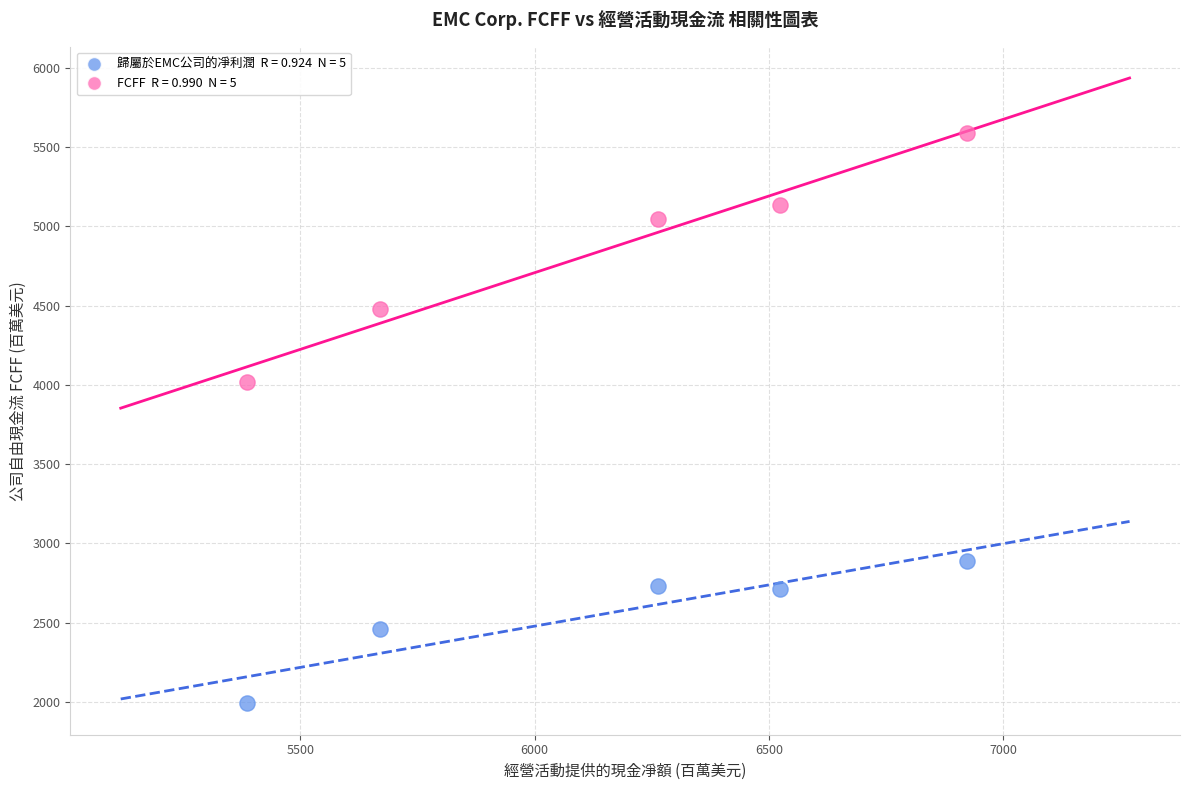

Across all data points, what is the range of X values (max minus min)?

1537